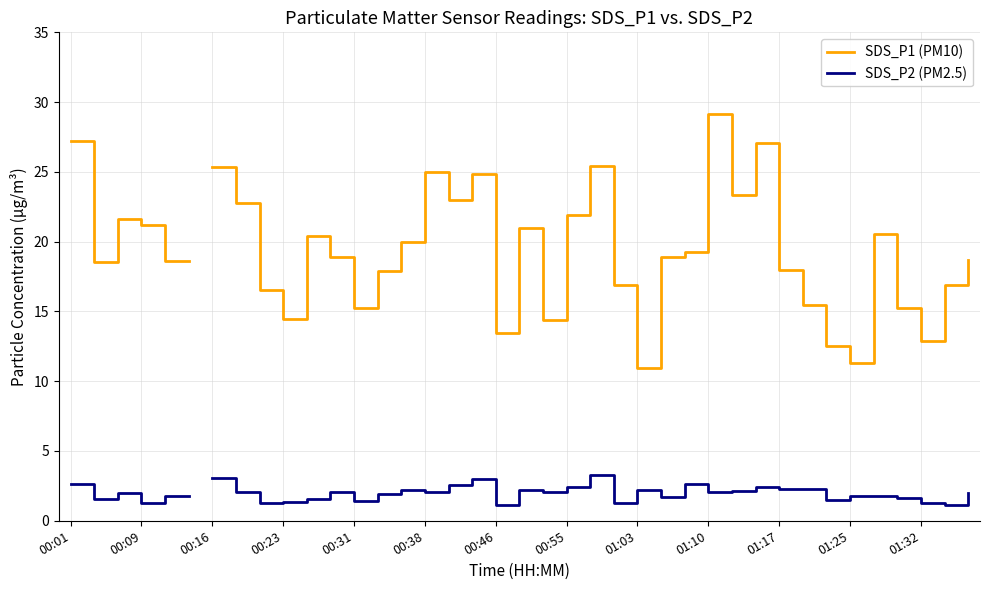

How many data points in SDS_P1 (PM10) are less than 18?

15